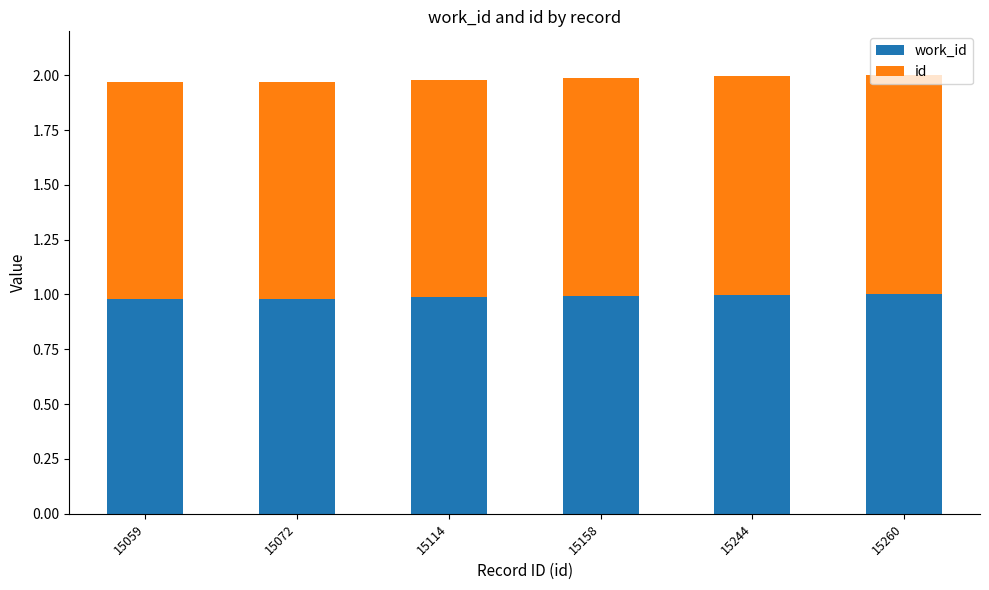

What is the total value across all series at 15260?

2.0